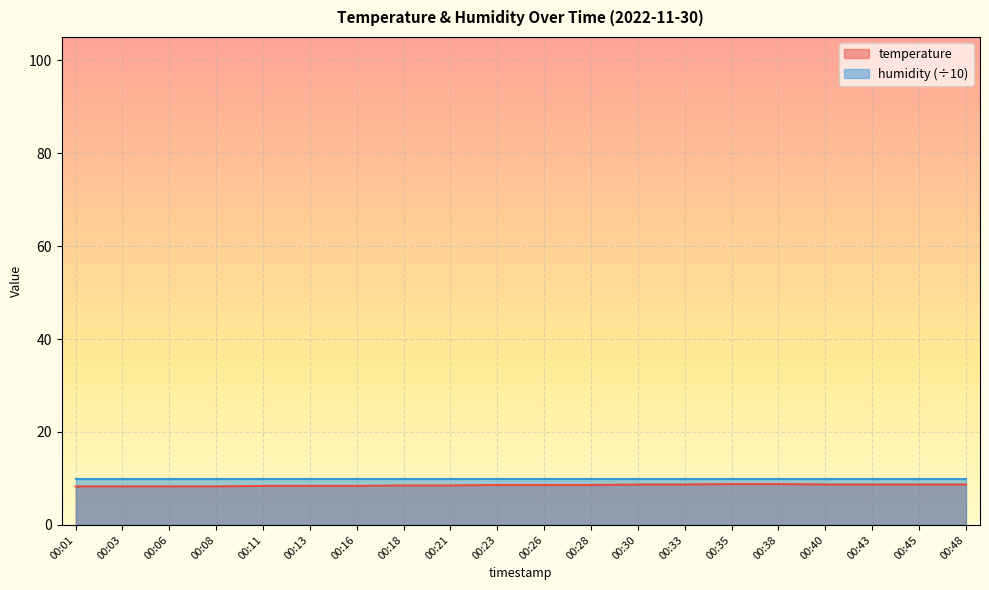

Rank the categories by value from lowest to highest.

00:01, 00:03, 00:06, 00:08, 00:11, 00:13, 00:16, 00:18, 00:21, 00:23, 00:26, 00:28, 00:30, 00:33, 00:40, 00:43, 00:45, 00:48, 00:35, 00:38